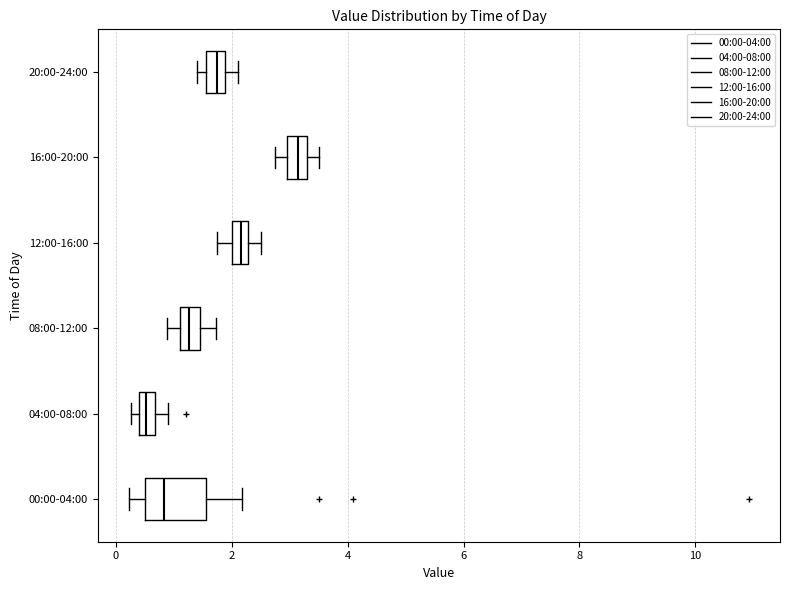

Which box's median line is the furthest to the right?

16:00-20:00